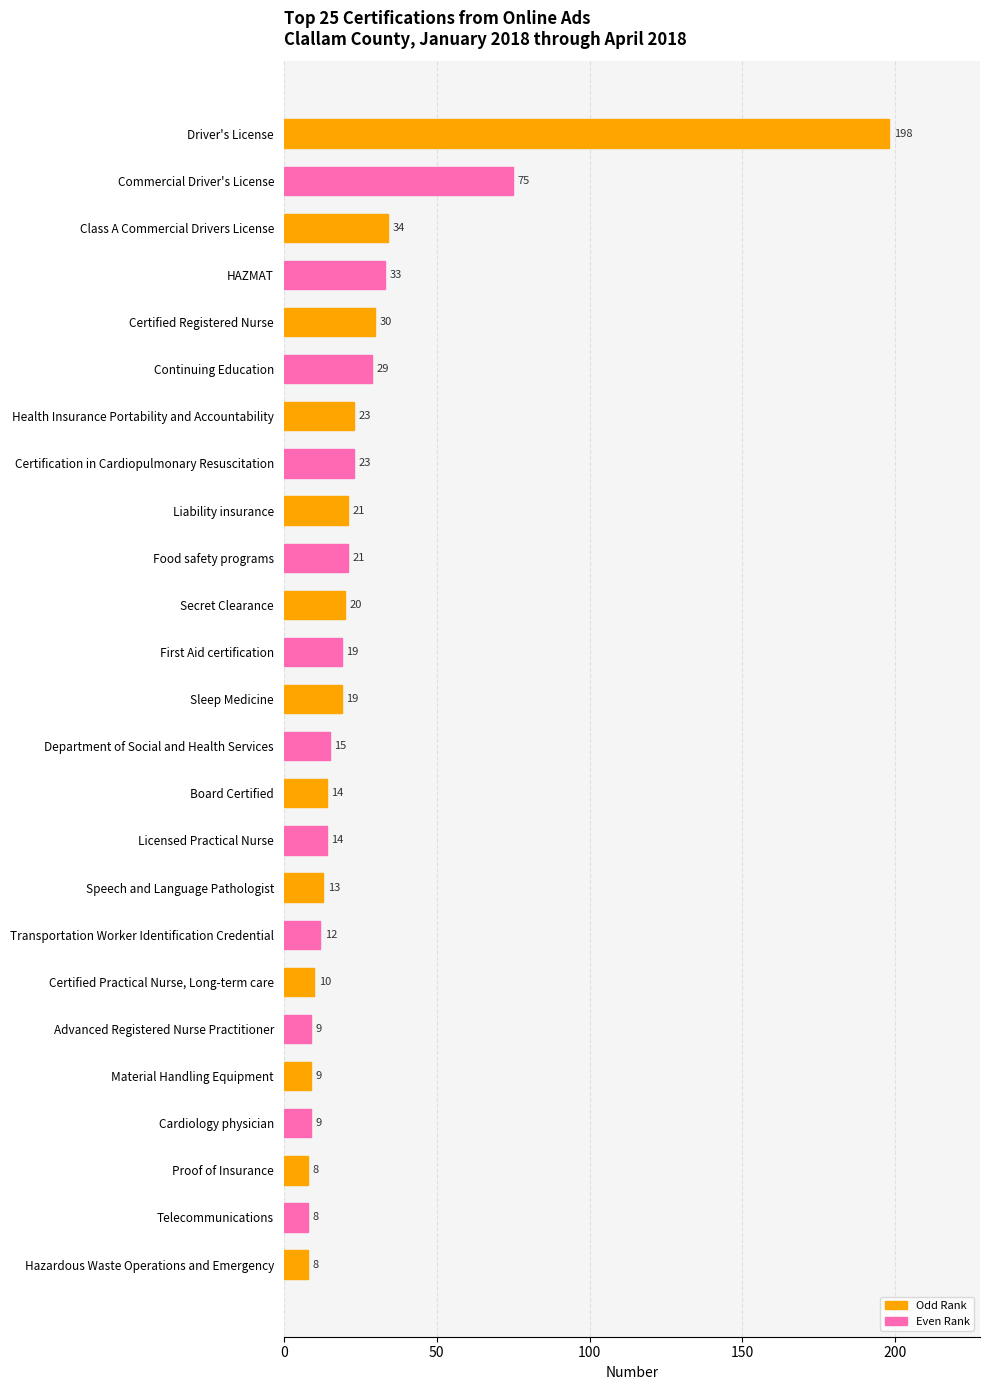

Does the chart contain any negative values?

No